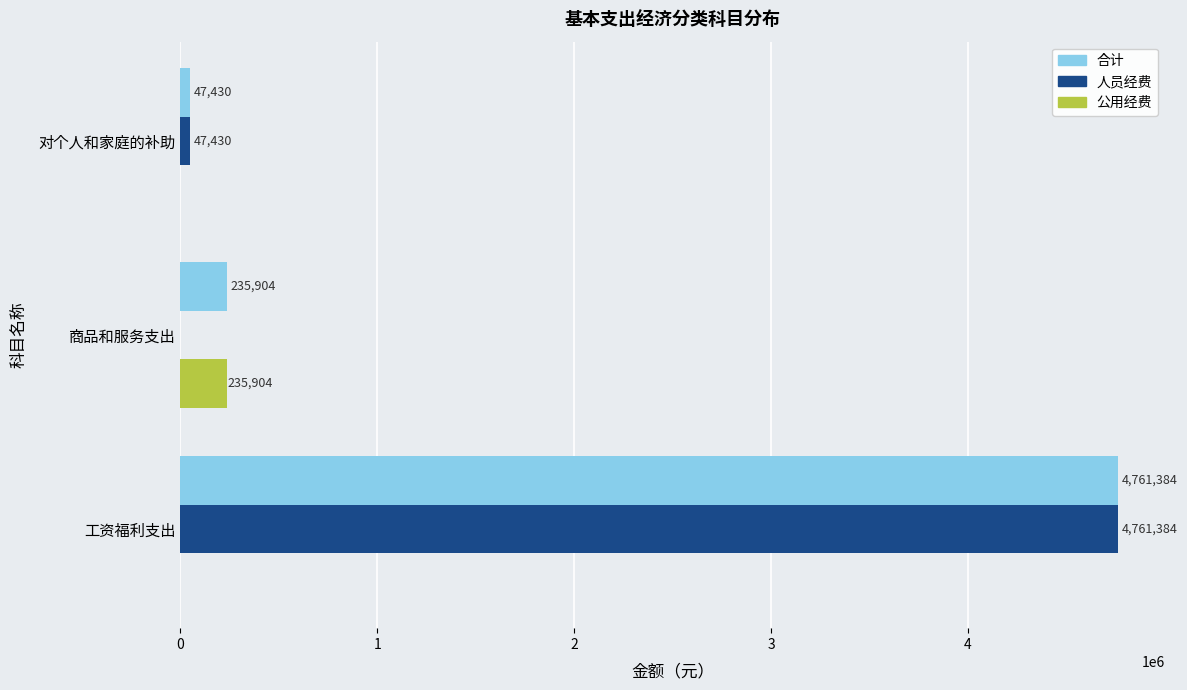

What is the sum of all 公用经费 values?

235904